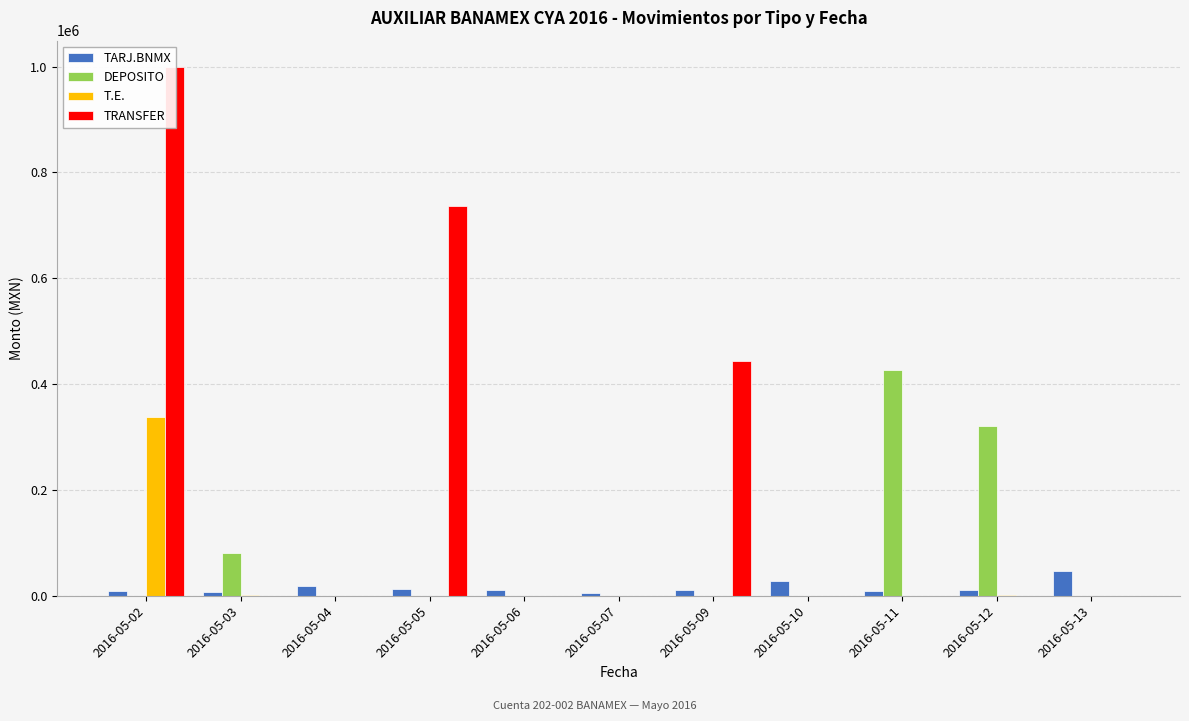

What are all the series names shown in the legend?

TARJ.BNMX, DEPOSITO, T.E., TRANSFER